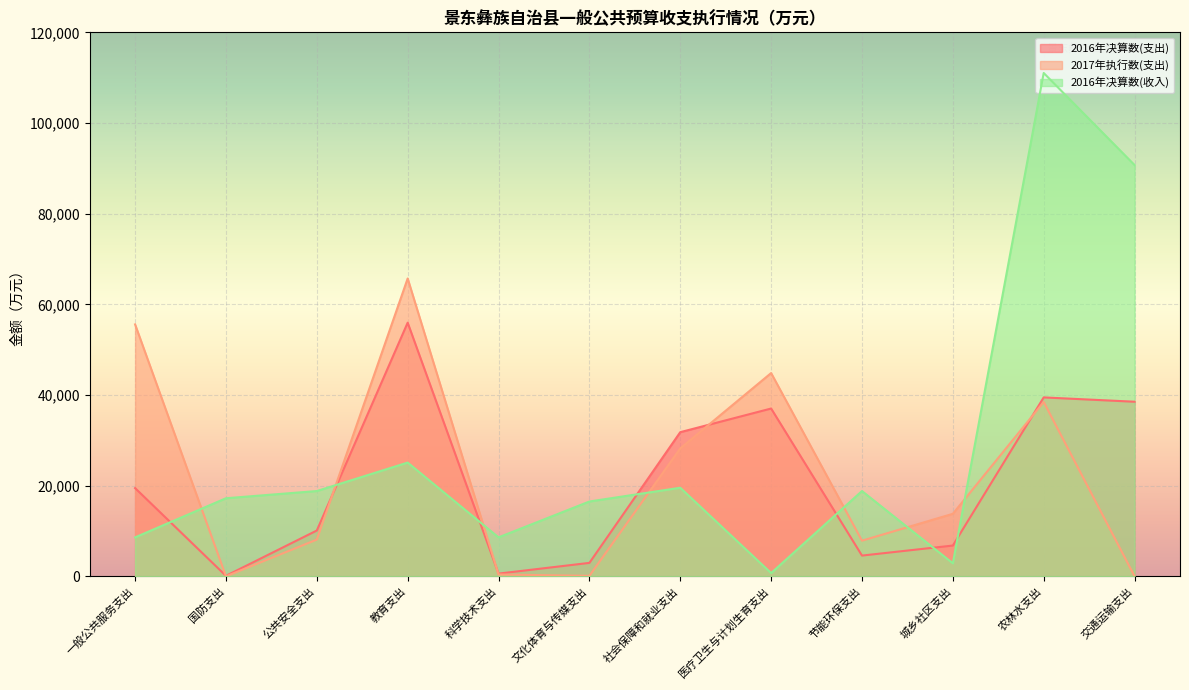

Reading left to right, list all the values displayed in this chart.

2016年决算数(支出): 19463	107	10105	55953	599	2967	31799	37016	4576	6791	39469	38515
2017年执行数(支出): 55573	0	8104	65703	407	109	28219	44840	7866	13793	38461	13
2016年决算数(收入): 8596	17225	18816	25095	8596	16506	19542	719	18816	2872	111032	90725